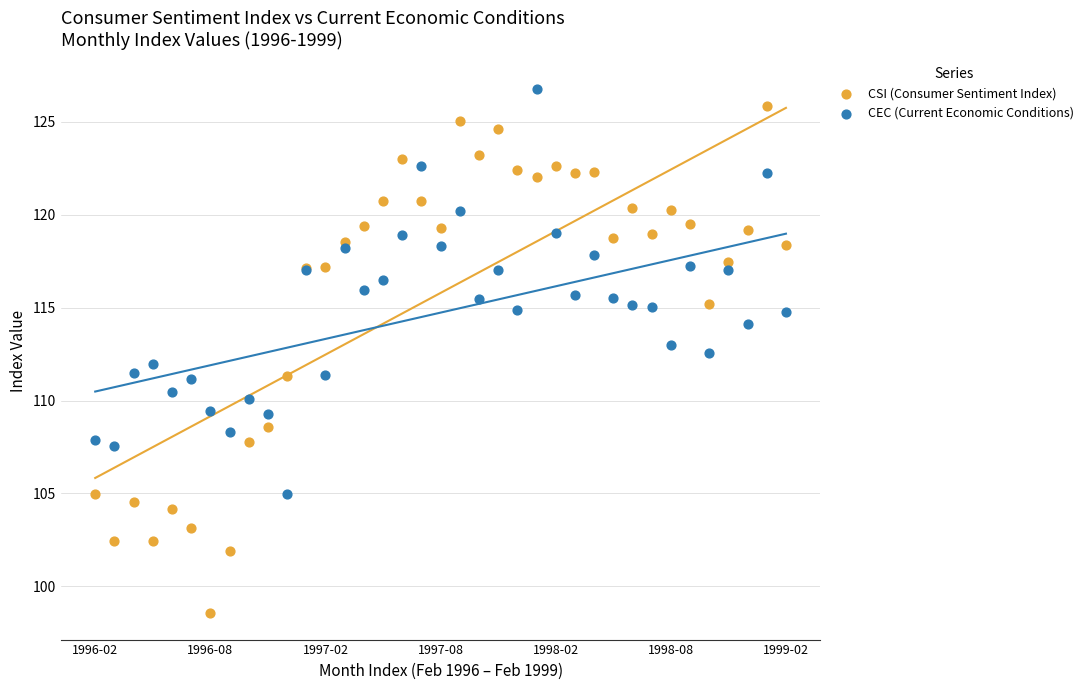

Which series has the largest Y range (max minus min)?

CSI (Consumer Sentiment Index)